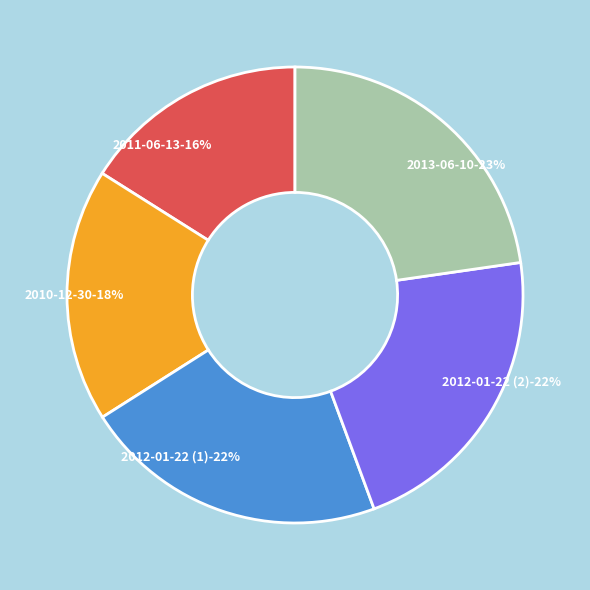

Is it true that 2012-01-22 (1) is 15% of the pie?

False